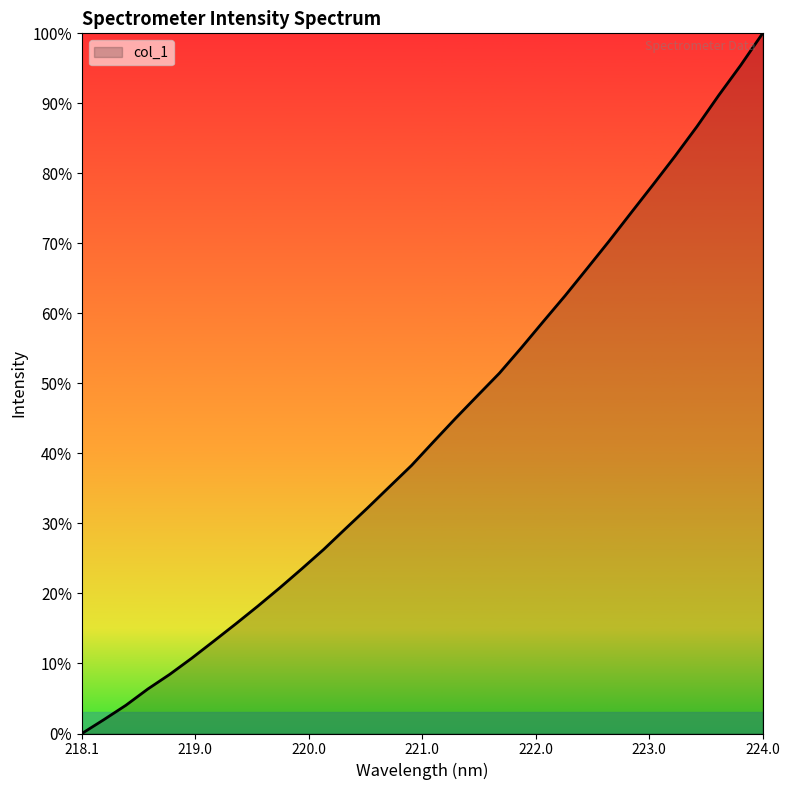

True or false: there are more than 2 points higher than both neighbors.

False